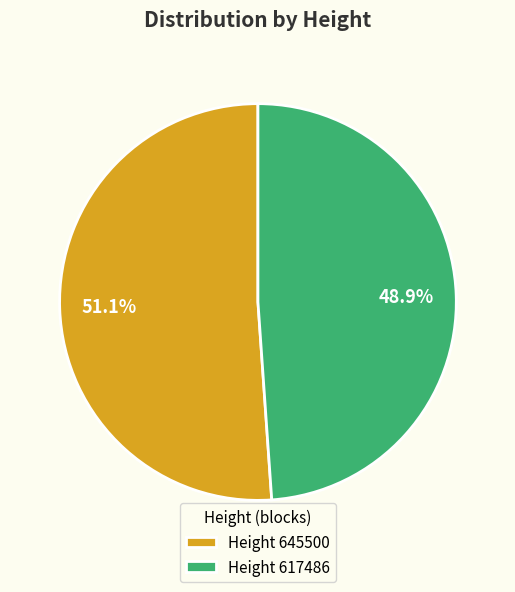

Between Height 617486 and Height 645500, which is larger?

Height 645500